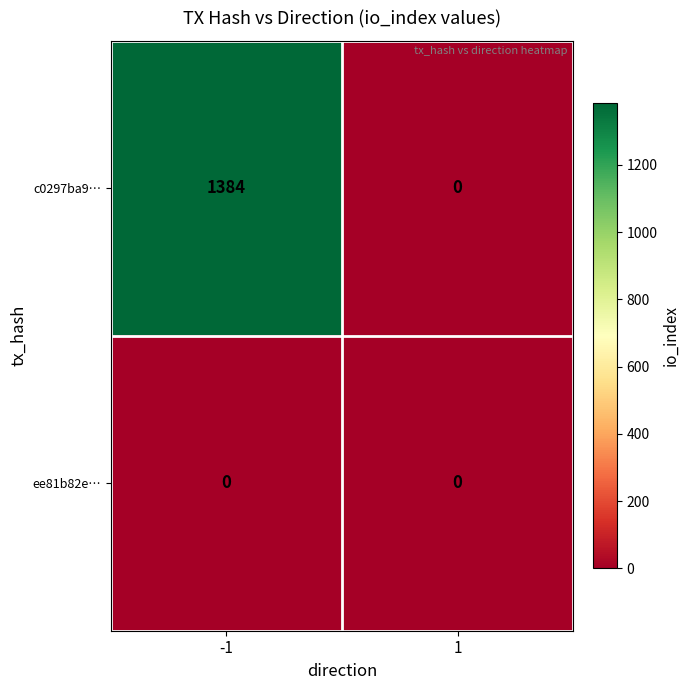

What is the greatest value displayed?

1384